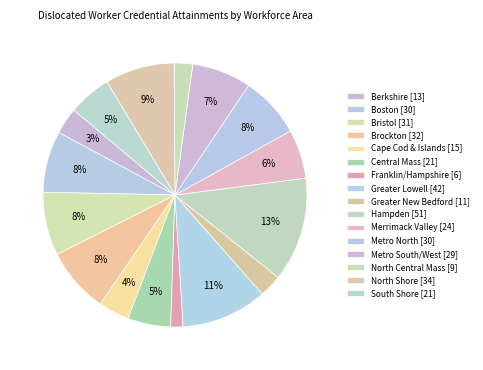

How many slices are in this pie chart?

16